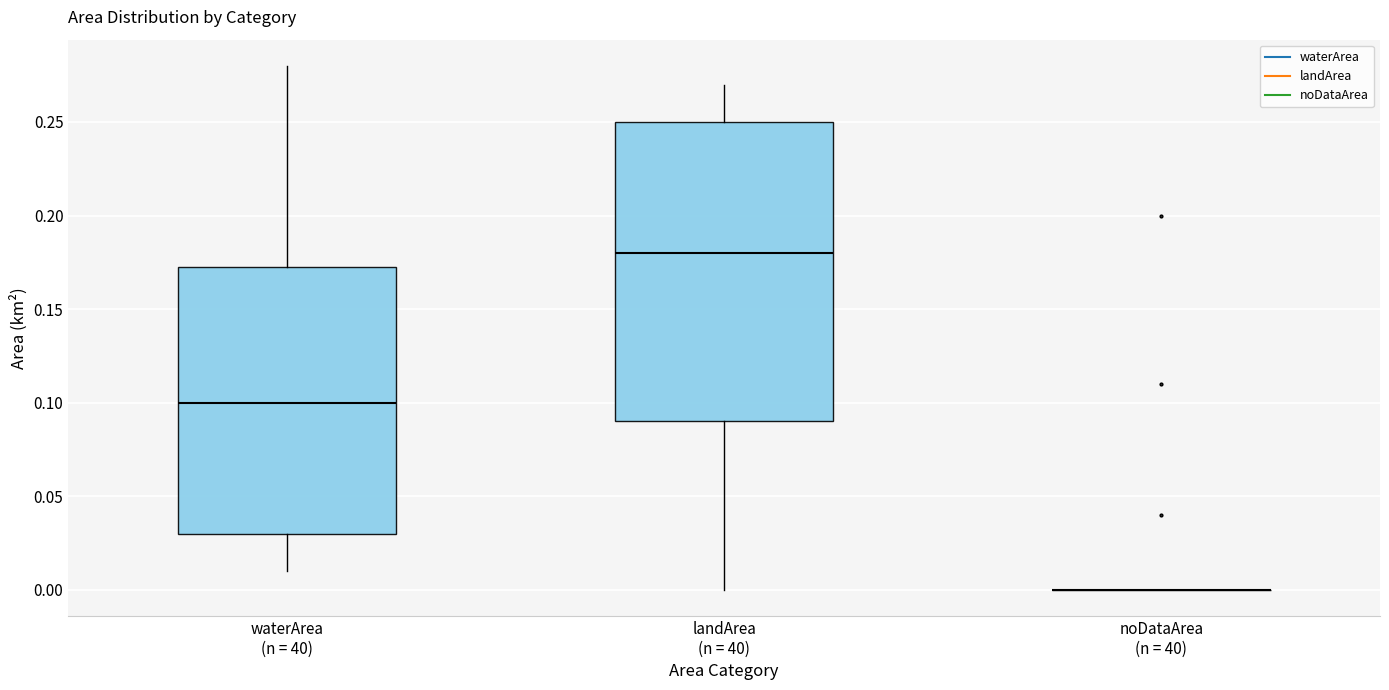

Comparing the boxes themselves (not the whiskers), which one is the tallest?

landArea (n = 40)